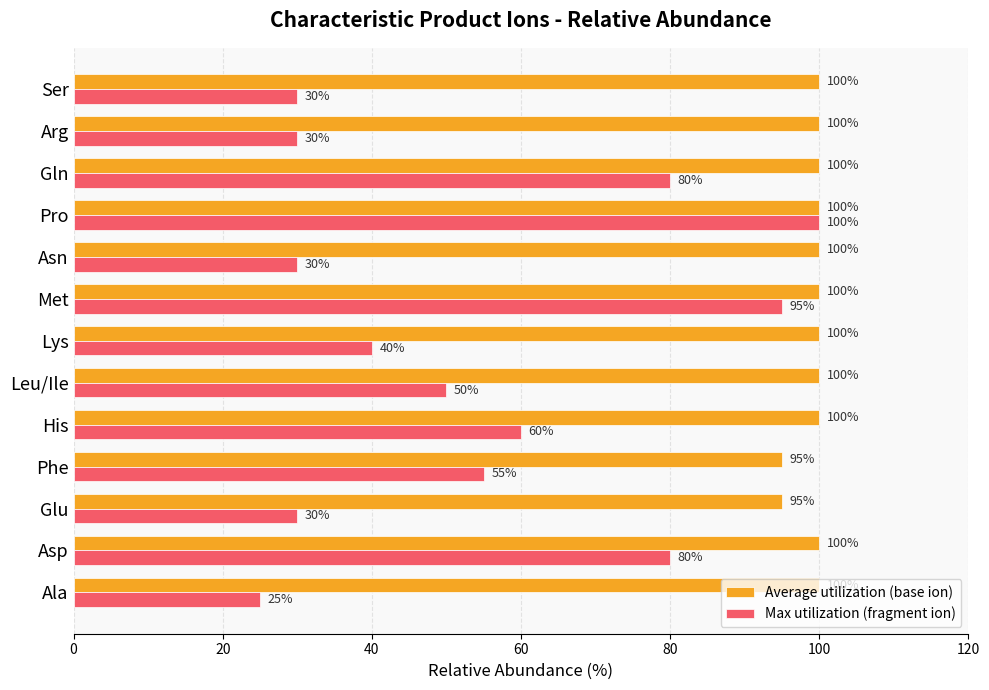

What is the average value of the Max utilization (fragment ion) series?

54